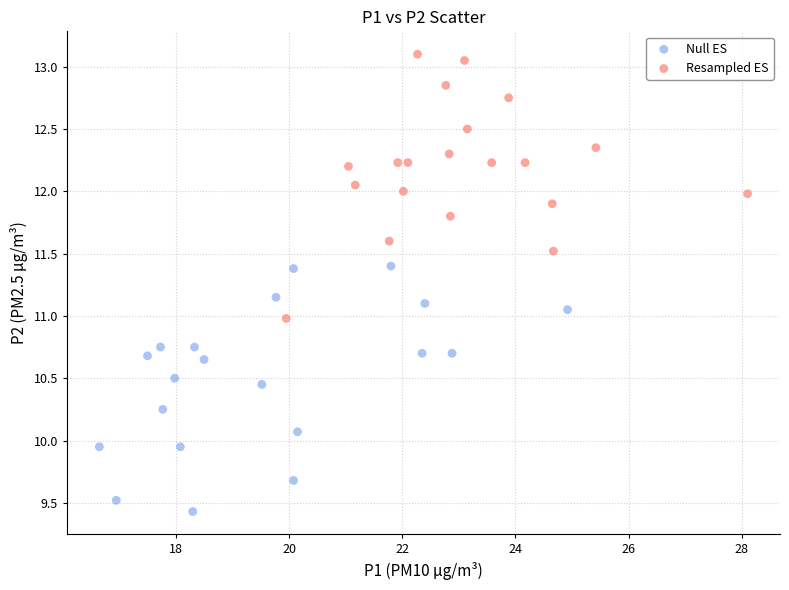

Which series reaches the maximum Y coordinate?

Resampled ES